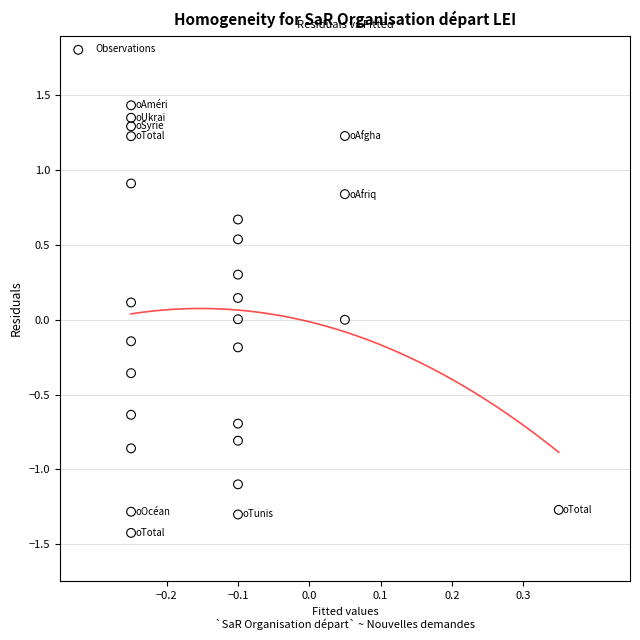

What is the range of Y values (max minus min)?

2.9